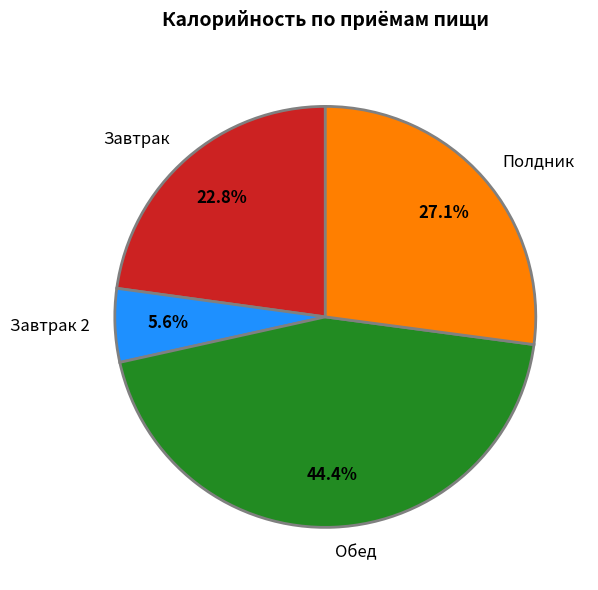

Which slice is the smallest?

Завтрак 2